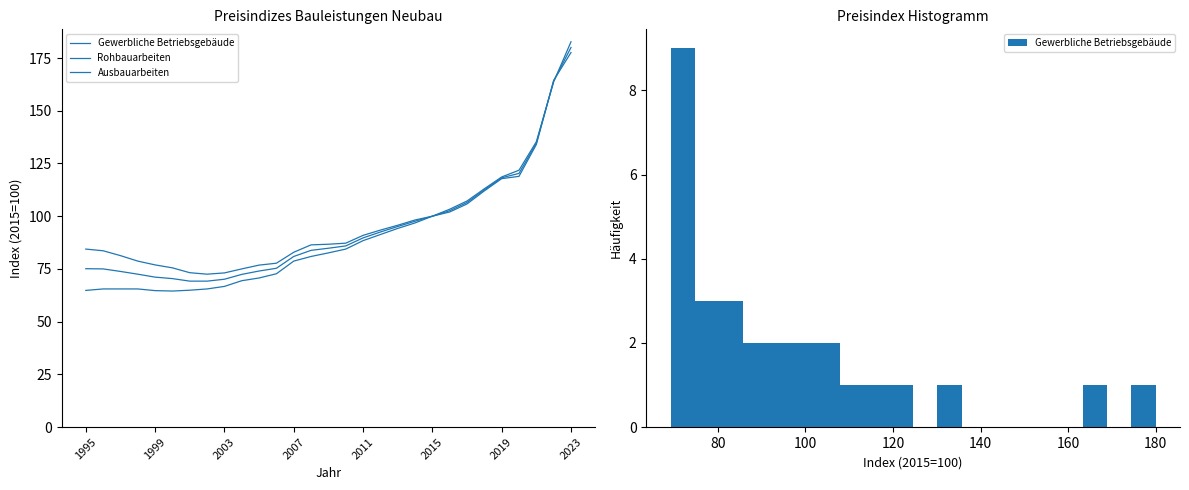

True or false: Ausbauarbeiten has more than 1 interior local peaks.

False